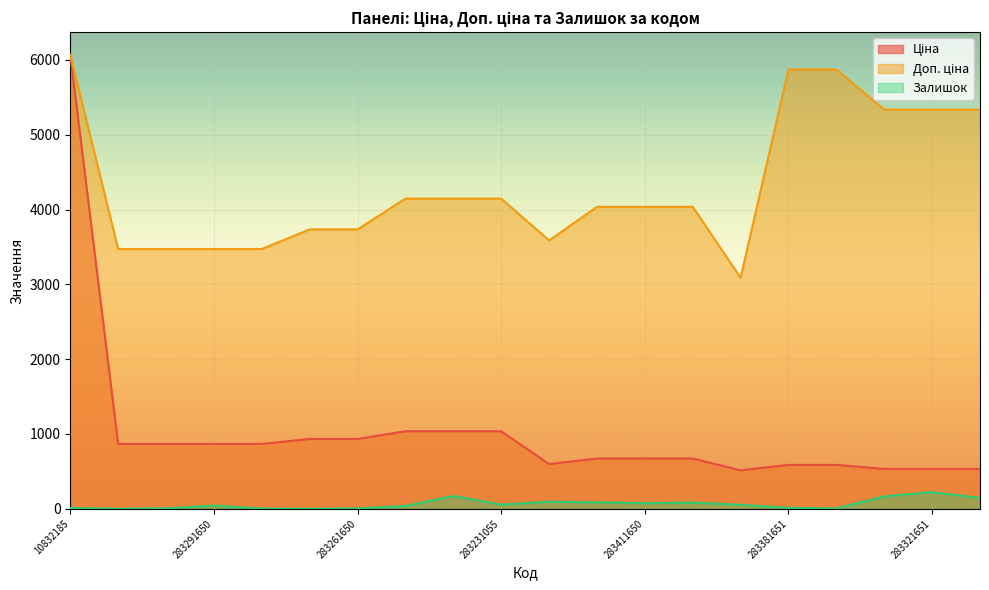

At which label does Доп. ціна reach its minimum?

283400563